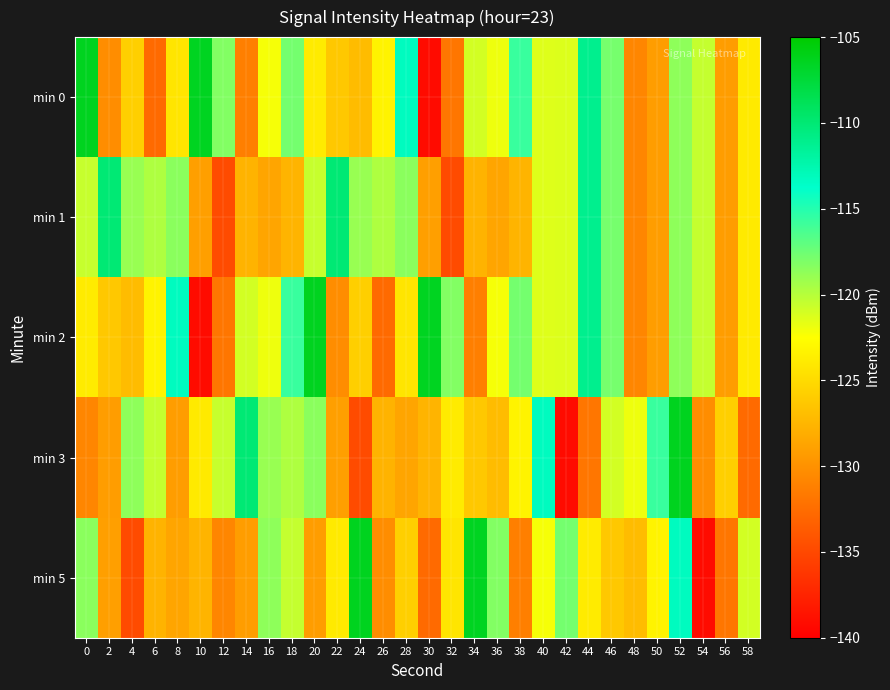

Which series has the largest range (max minus min)?

min 0